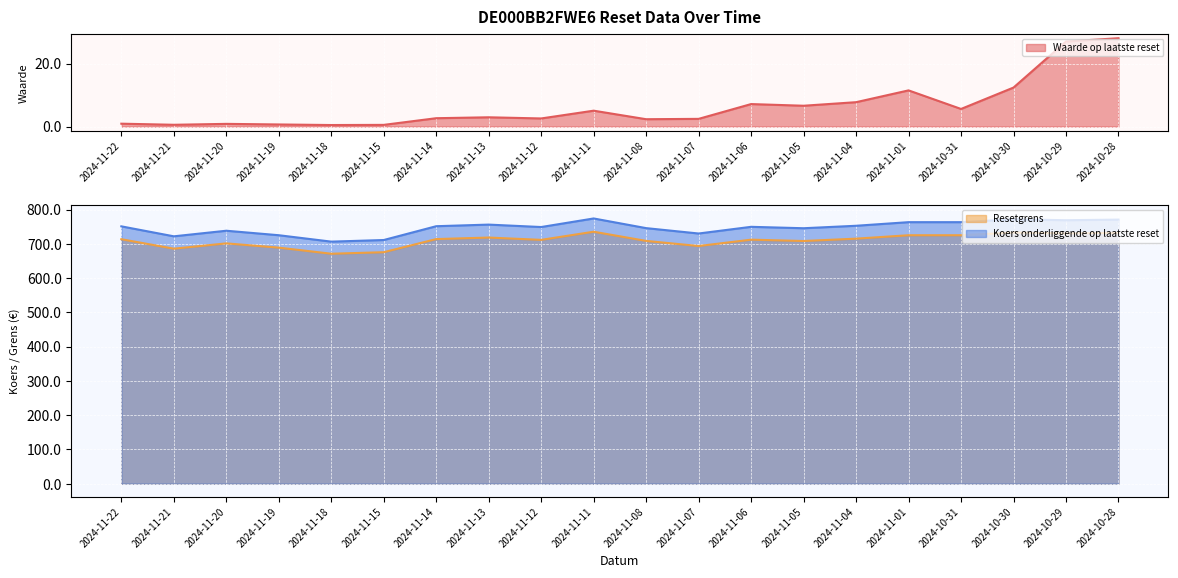

What is the spread (max minus min) of values at 2024-10-29?

741.8